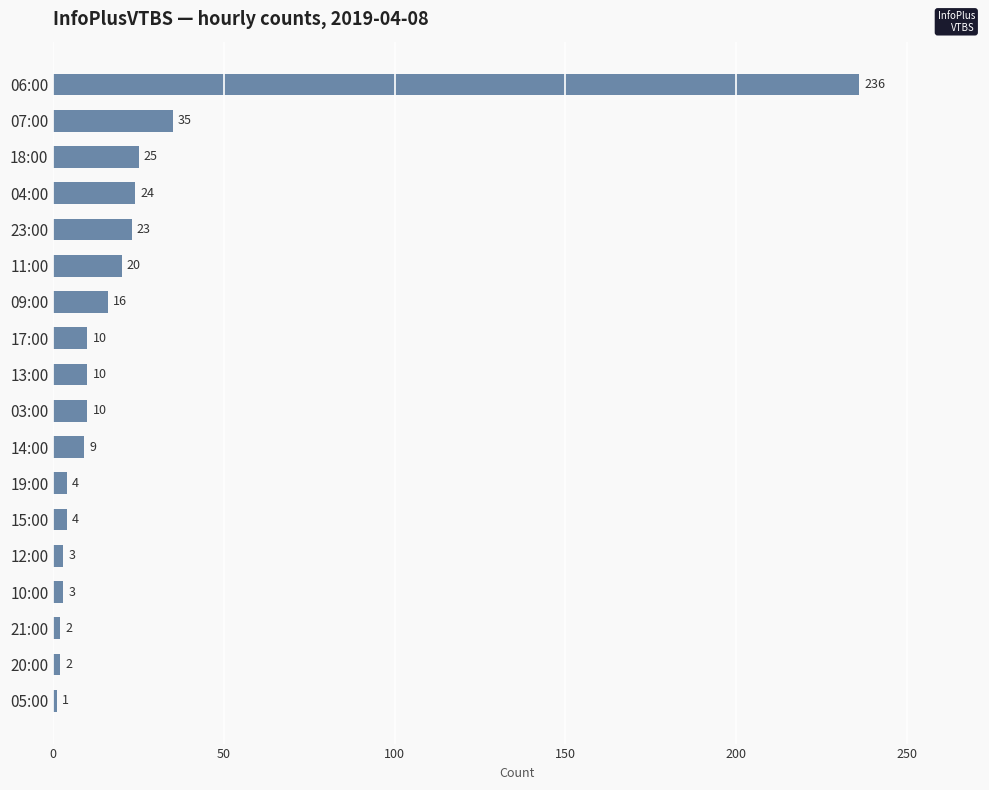

Is it true that the value at 06:00 is 98?

False